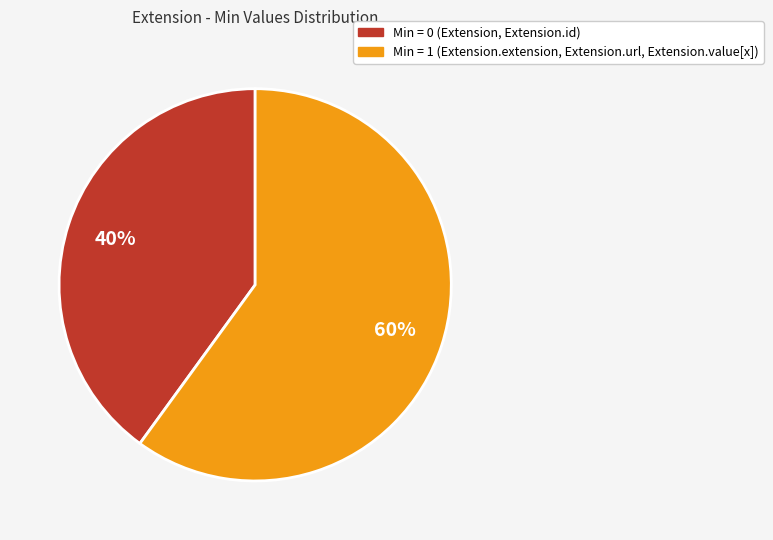

Does any single category account for the majority?

Yes